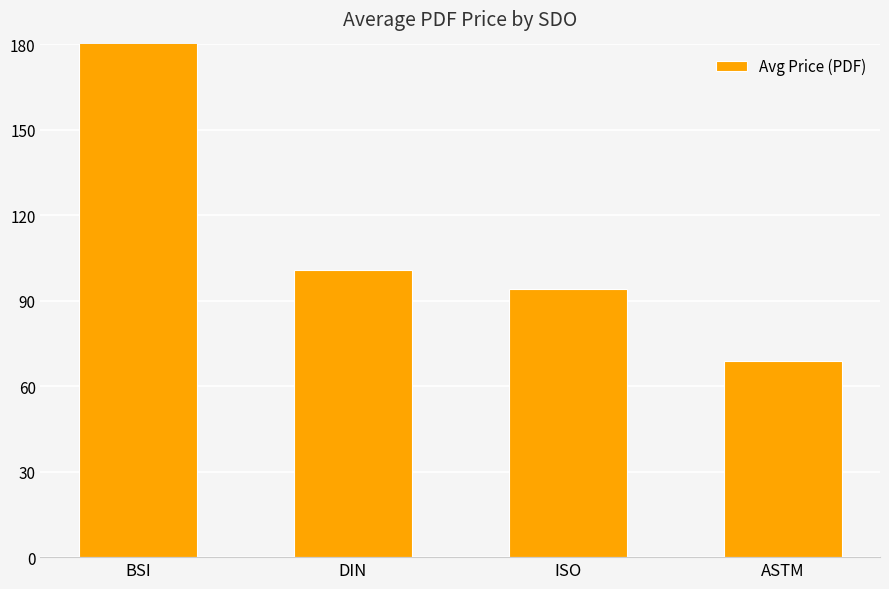

Which category has the lowest value across all series?

ASTM